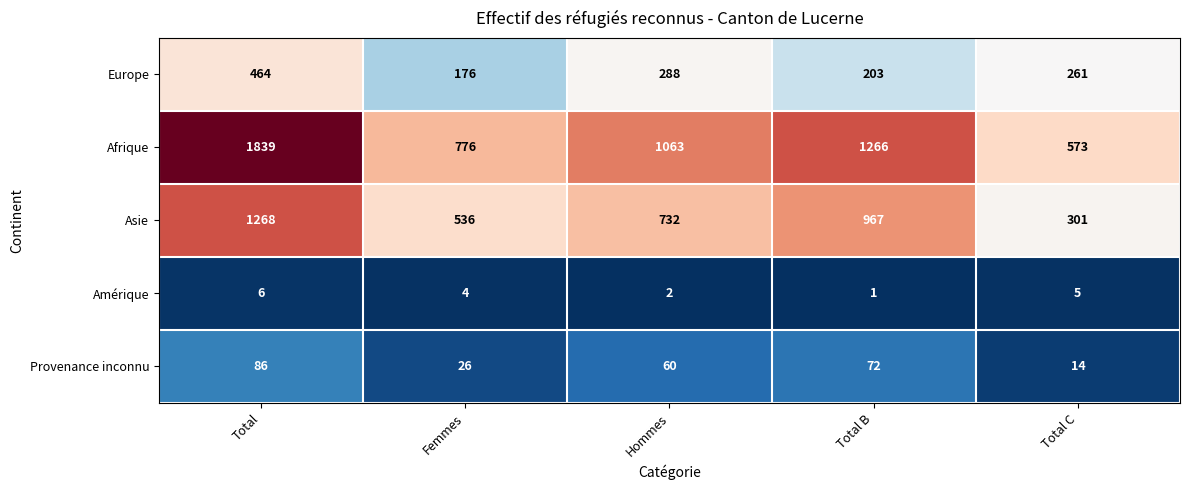

At which category does the chart reach its minimum across all series?

Total B